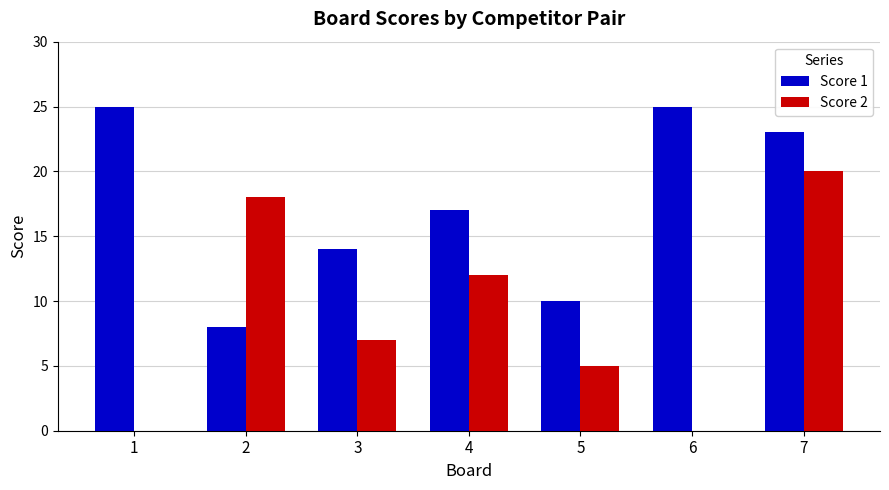

What is the sum of all Score 1 values?

122